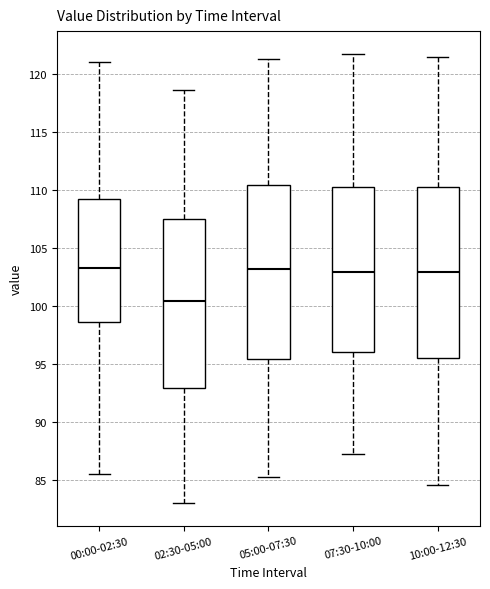

Reading left to right, transcribe this box plot: for each box, give where its median line is, the range the box spans, and where its two whiskers end, as read against the y-axis. The values are not printed on the chart, so give them approximately, as read against the axis.

00:00-02:30: median 103.5, box 98.5 to 109.0, whiskers 85.5 to 121.0
02:30-05:00: median 100.5, box 93.0 to 107.5, whiskers 83.0 to 118.5
05:00-07:30: median 103.0, box 95.5 to 110.5, whiskers 85.5 to 121.5
07:30-10:00: median 103.0, box 96.0 to 110.5, whiskers 87.5 to 122.0
10:00-12:30: median 103.0, box 95.5 to 110.5, whiskers 84.5 to 121.5